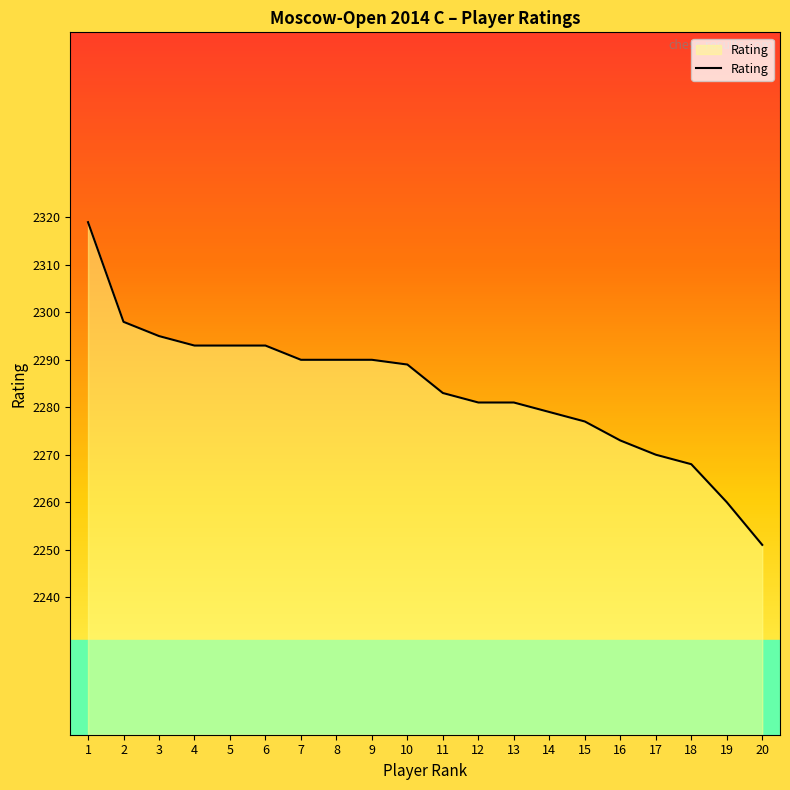

What is the ratio of the value at 4 to the value at 20?

1.0